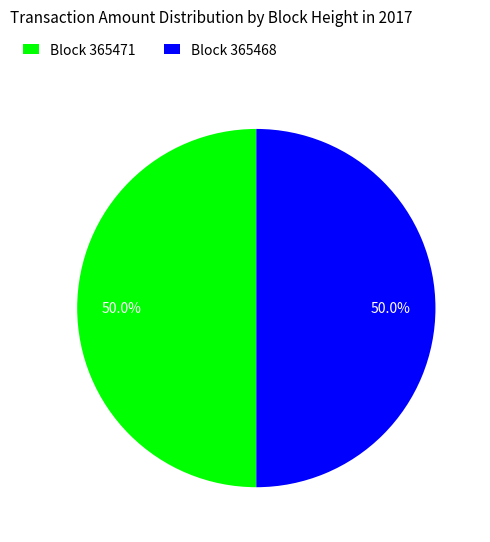

How many segments does this pie chart have?

2